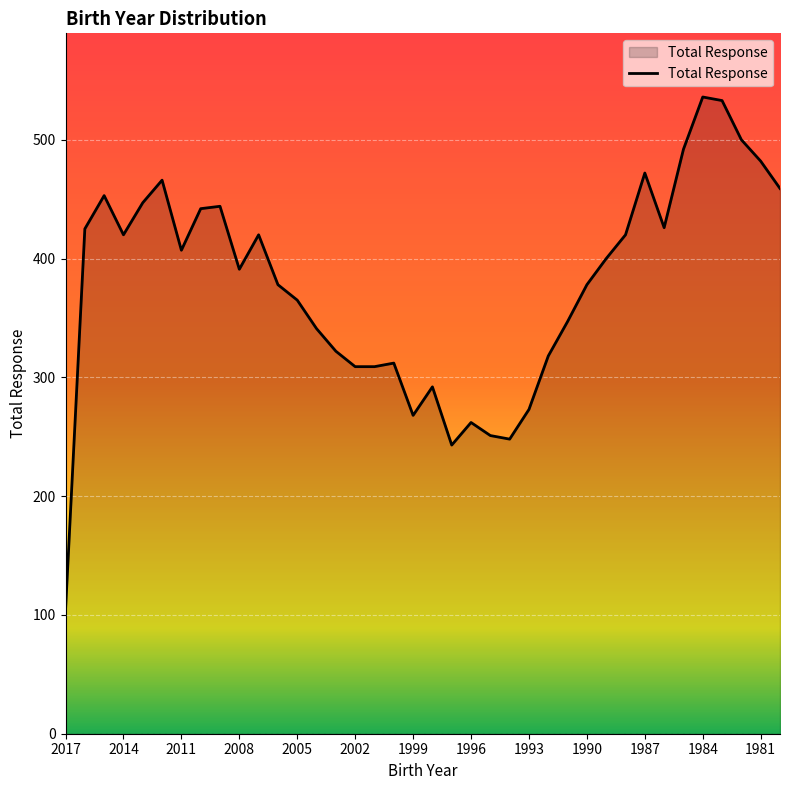

What is the difference between the maximum and minimum values?

432